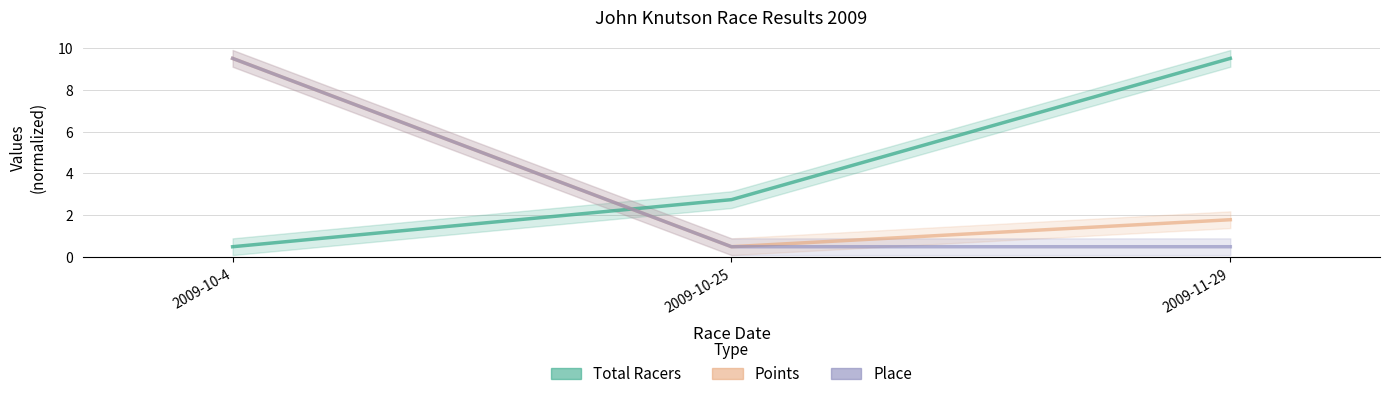

Between 2009-10-25 and 2009-11-29, which series saw the biggest shift?

Total Racers